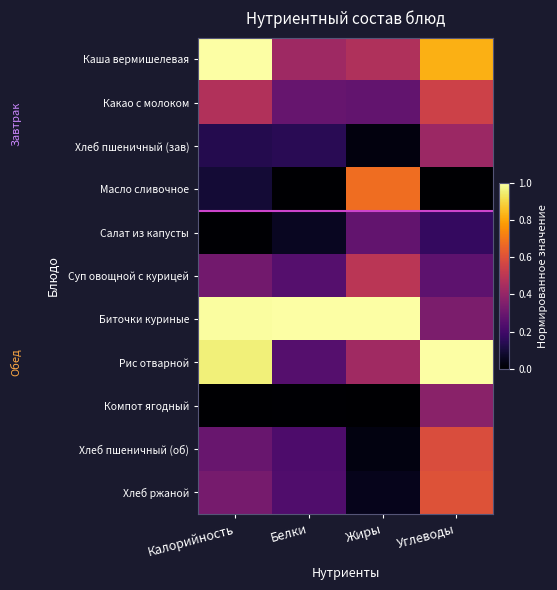

Reading left to right, list all the values displayed in this chart.

Каша вермишелевая: Калорийность=1.0	Белки=0.4	Жиры=0.5	Углеводы=0.8
Какао с молоком: Калорийность=0.5	Белки=0.3	Жиры=0.3	Углеводы=0.5
Хлеб пшеничный (зав): Калорийность=0.1	Белки=0.1	Жиры=0.0	Углеводы=0.4
Масло сливочное: Калорийность=0.1	Белки=0.0	Жиры=0.7	Углеводы=0.0
Салат из капусты: Калорийность=0.0	Белки=0.1	Жиры=0.3	Углеводы=0.2
Суп овощной с курицей: Калорийность=0.3	Белки=0.2	Жиры=0.5	Углеводы=0.3
Биточки куриные: Калорийность=1.0	Белки=1.0	Жиры=1.0	Углеводы=0.3
Рис отварной: Калорийность=1.0	Белки=0.2	Жиры=0.4	Углеводы=1.0
Компот ягодный: Калорийность=0.0	Белки=0.0	Жиры=0.0	Углеводы=0.4
Хлеб пшеничный (об): Калорийность=0.3	Белки=0.2	Жиры=0.0	Углеводы=0.6
Хлеб ржаной: Калорийность=0.3	Белки=0.2	Жиры=0.0	Углеводы=0.6